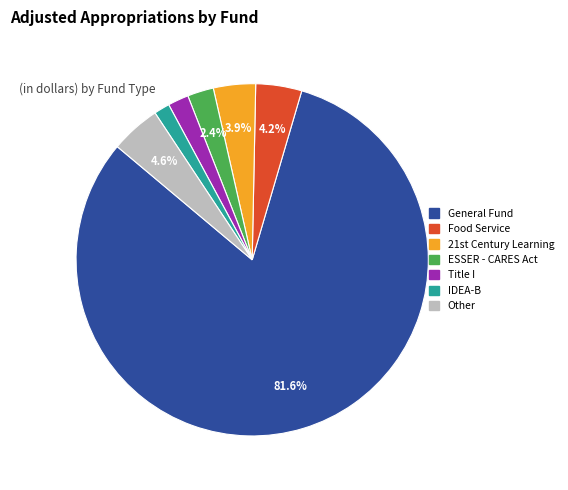

What is the majority slice?

General Fund